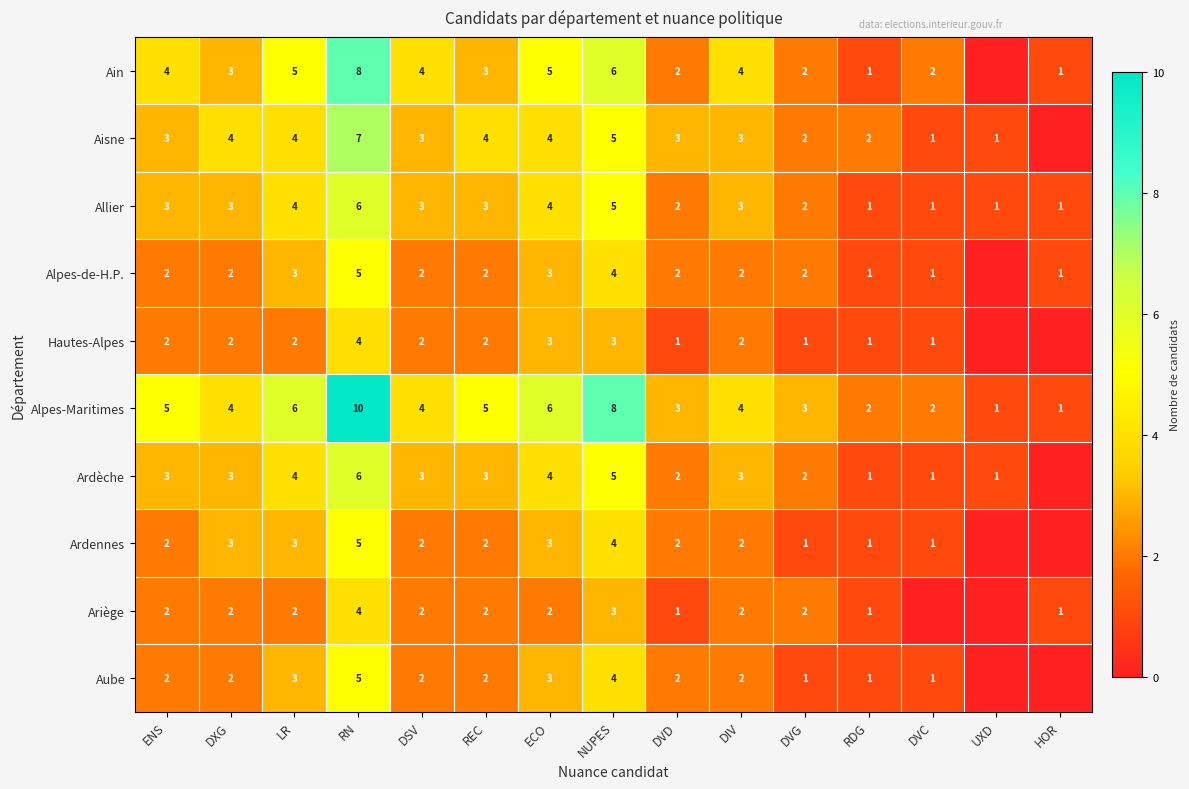

The Aisne series shows 3 at DSV. True or false?

True